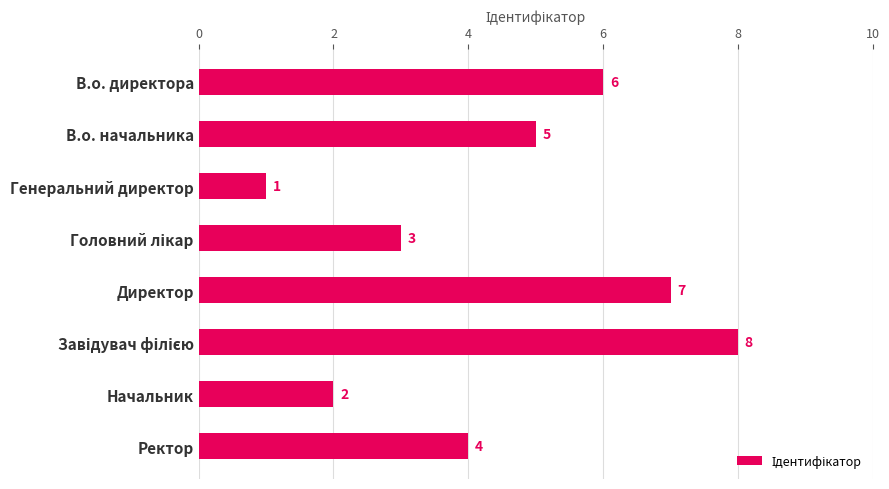

What is the ratio of the value at Директор to the value at В.о. директора?

1.2